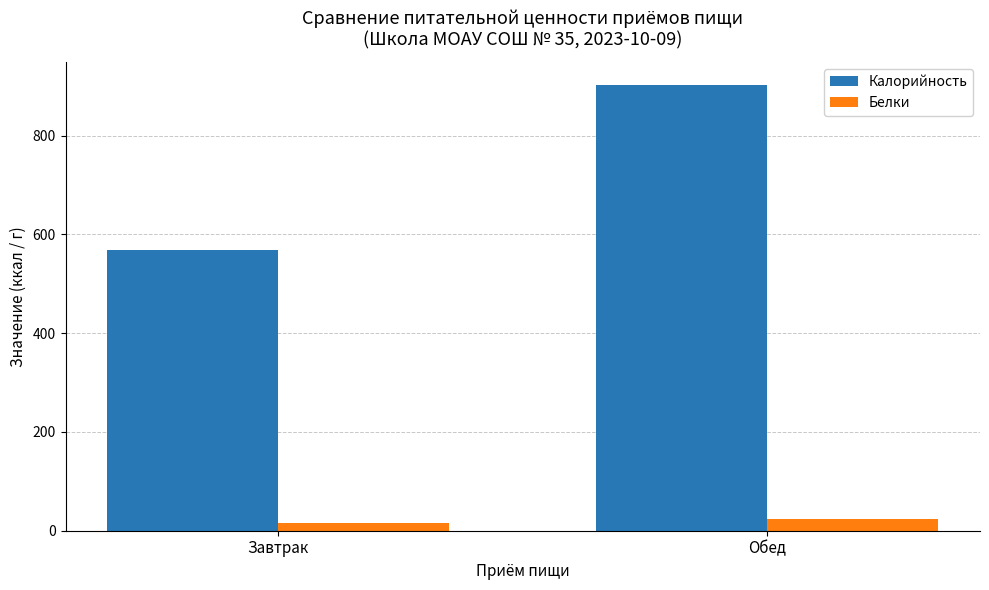

How many values in the Белки series are below 24?

1